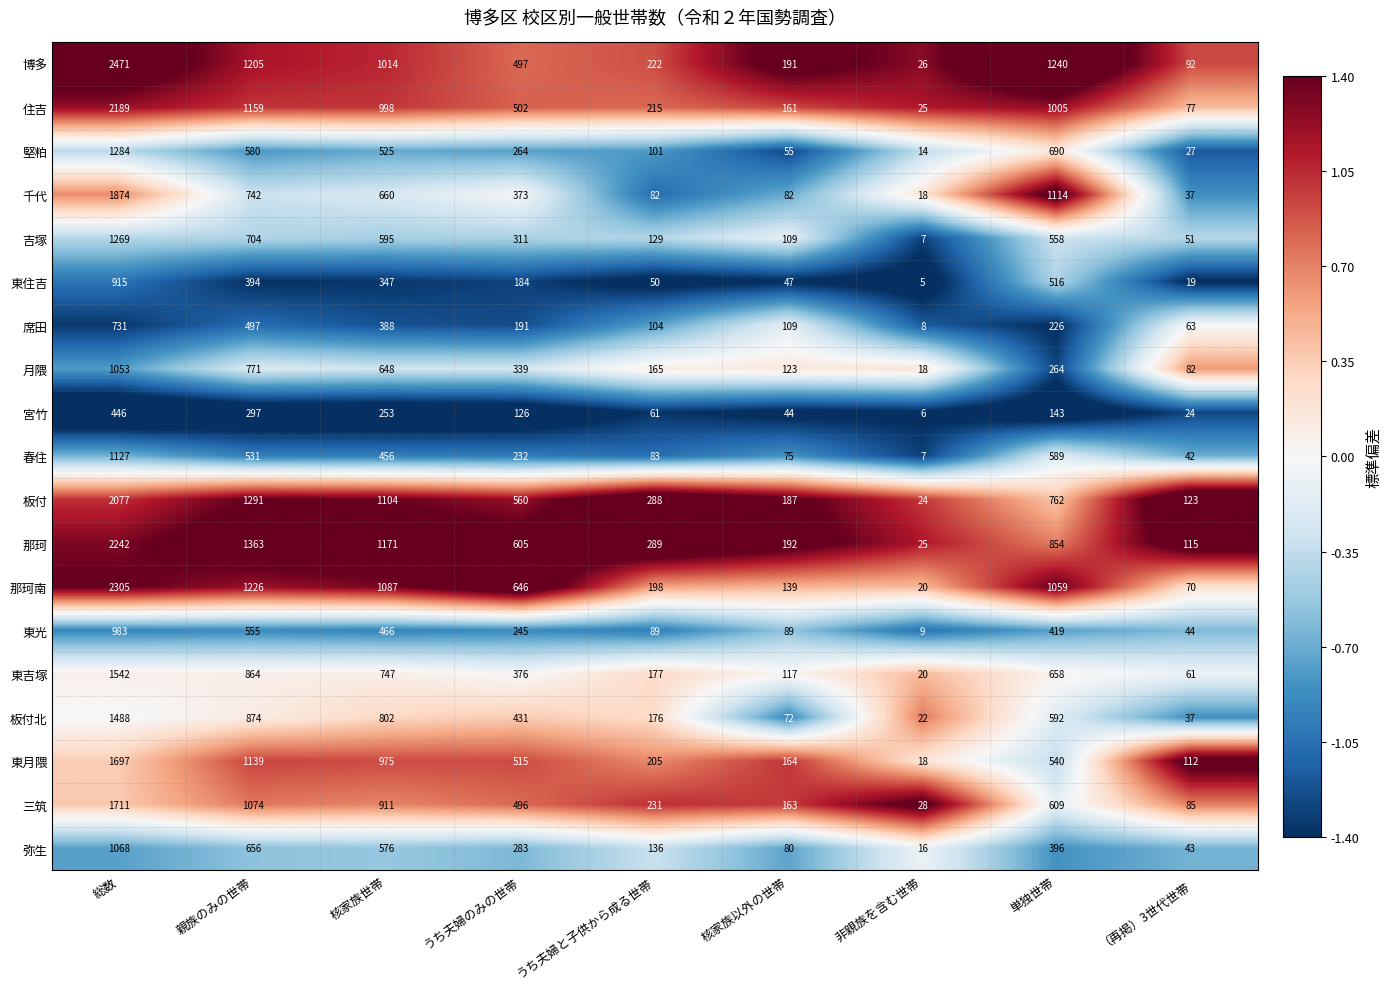

List the labels in order of 弥生 value, smallest first.

非親族を含む世帯, （再掲）3世代世帯, 核家族以外の世帯, うち夫婦と子供から成る世帯, うち夫婦のみの世帯, 単独世帯, 核家族世帯, 親族のみの世帯, 総数